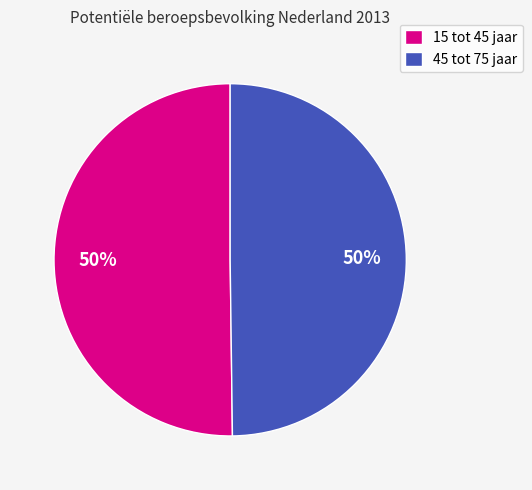

The 45 tot 75 jaar slice represents 59% of the pie. True or false?

False